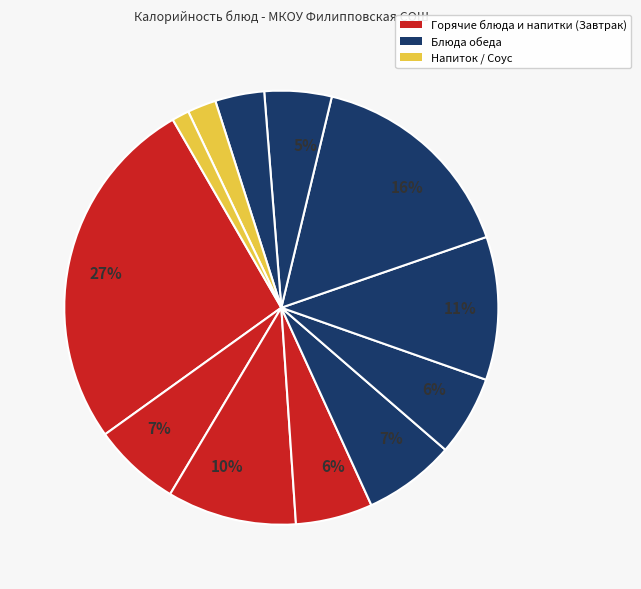

How many segments does this pie chart have?

12